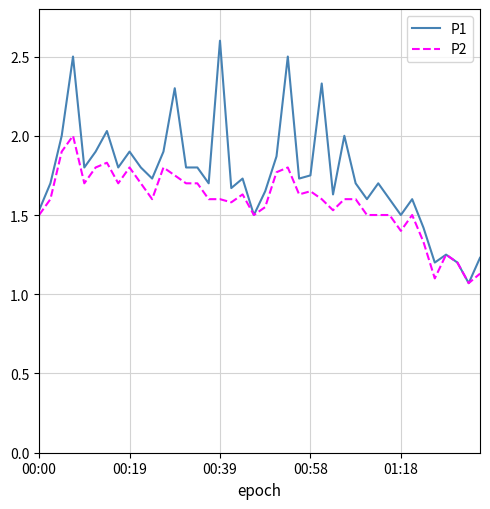

Which series has the widest spread of values?

P1